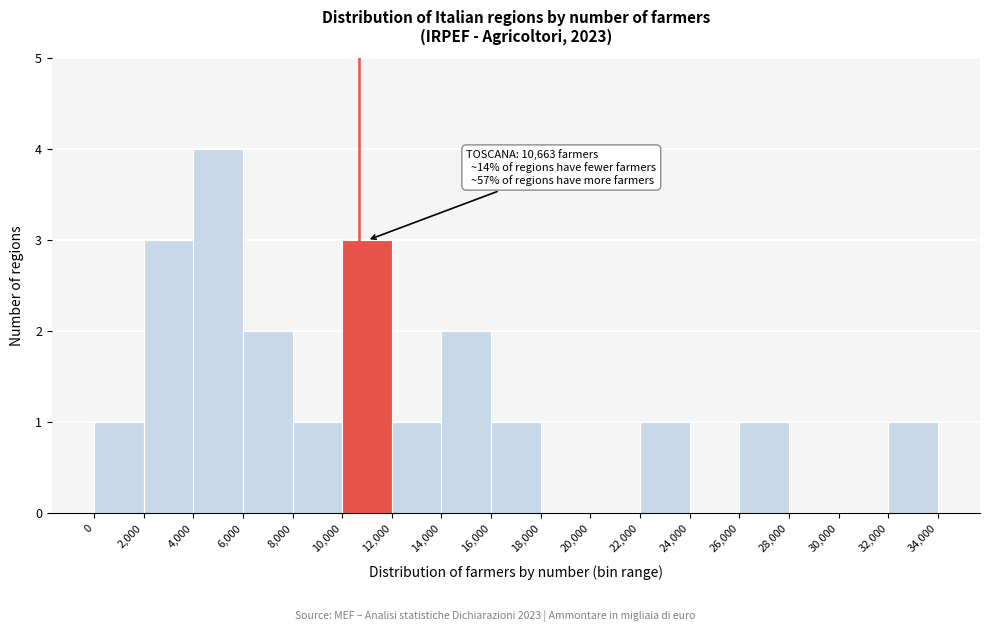

Over which range of the x-axis is the bar tallest?

4,000 to 6,000